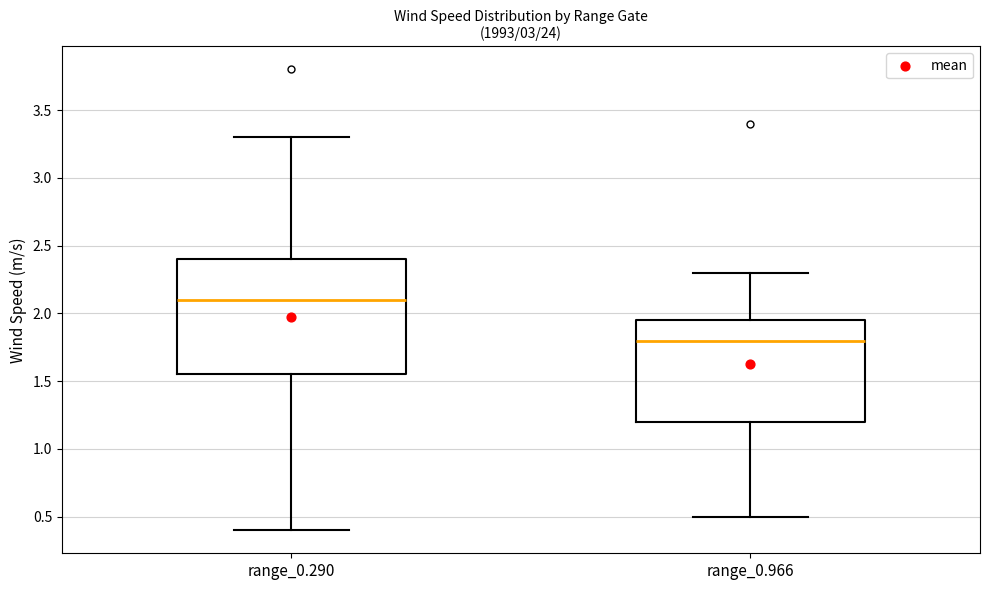

Where does the upper whisker of the box for range_0.290 end on the y-axis? The values are not printed on the chart, so give them approximately, as read against the axis.

3.30